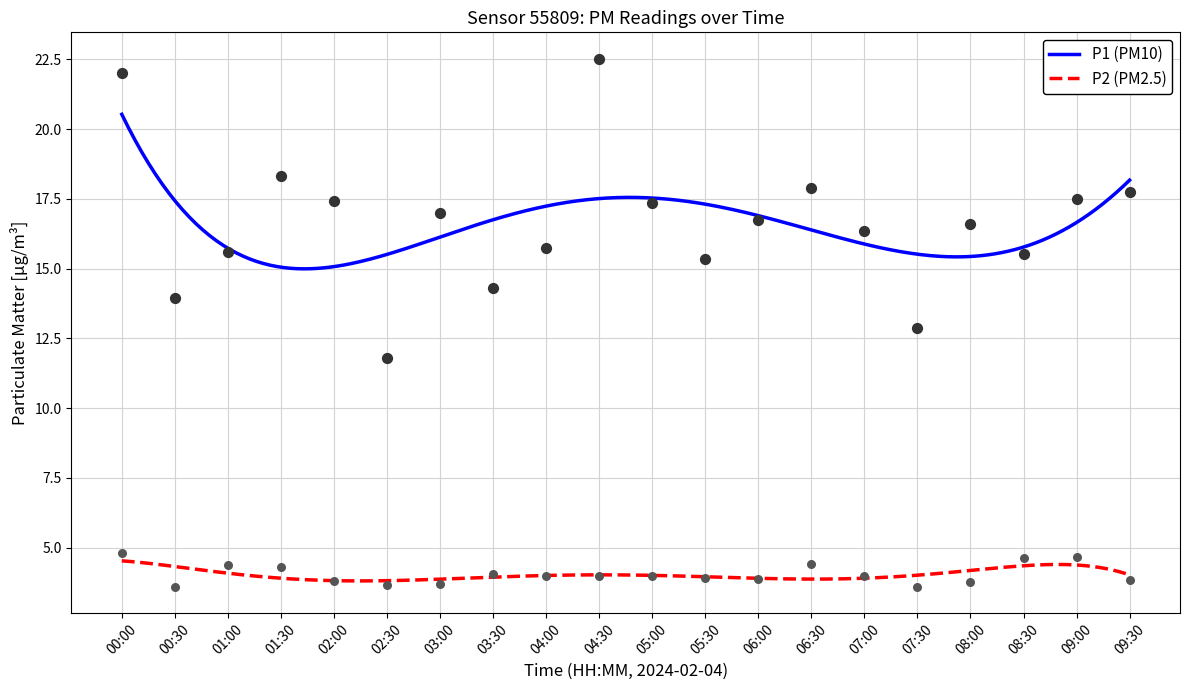

Which series reaches the maximum Y coordinate?

P1